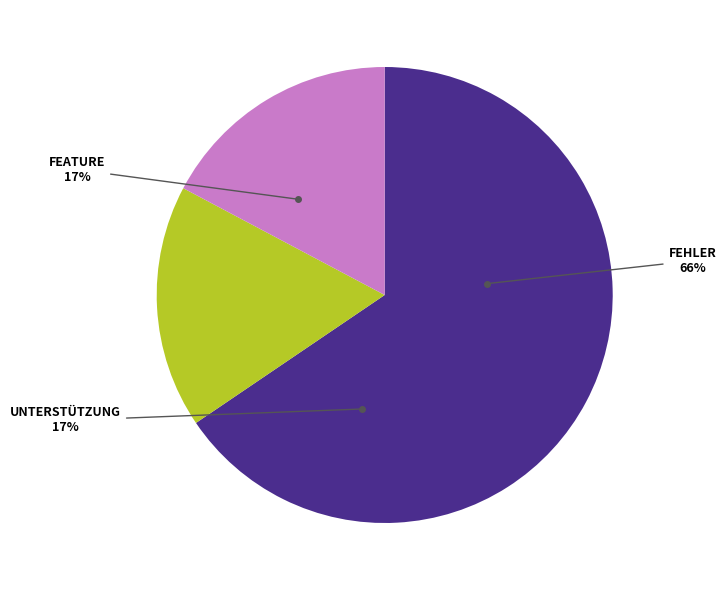

Which has a higher value, Fehler or Feature?

Fehler